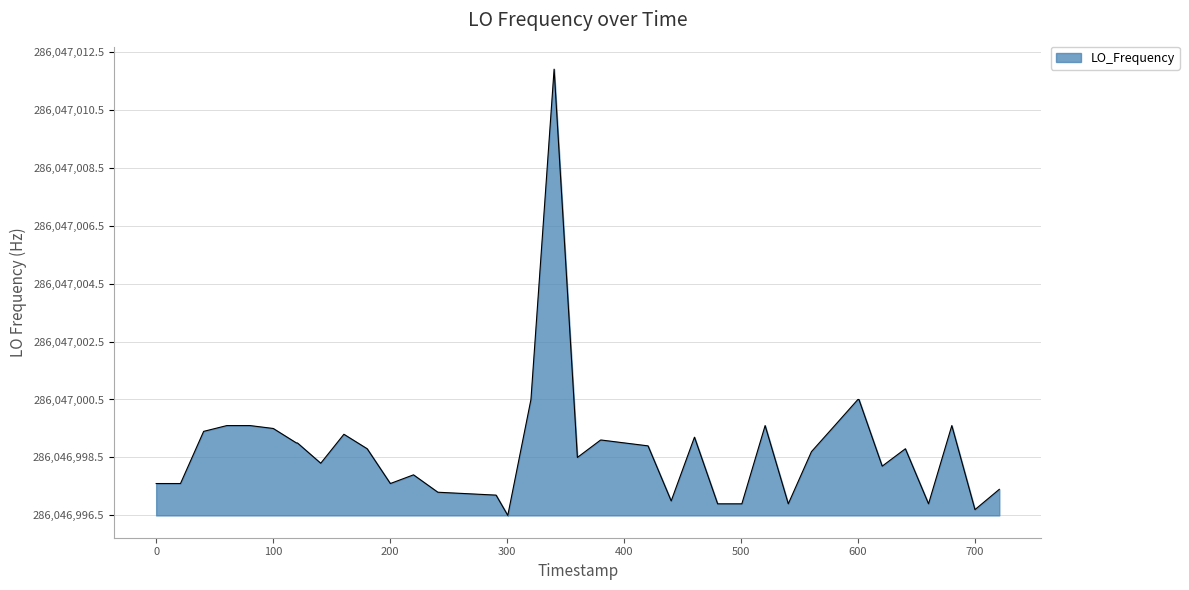

Reading left to right, what are all the values shown in this chart?

1.1	1.1	2.9	3.1	3.1	3.0	2.5	2.5	1.8	2.8	2.3	1.1	1.4	0.8	0.7	0.0	4.0	15.4	2.0	2.6	2.6	2.5	2.4	0.5	2.7	0.4	0.4	0.4	3.1	0.4	2.2	3.1	4.0	4.0	1.7	2.3	0.4	3.1	0.2	0.9